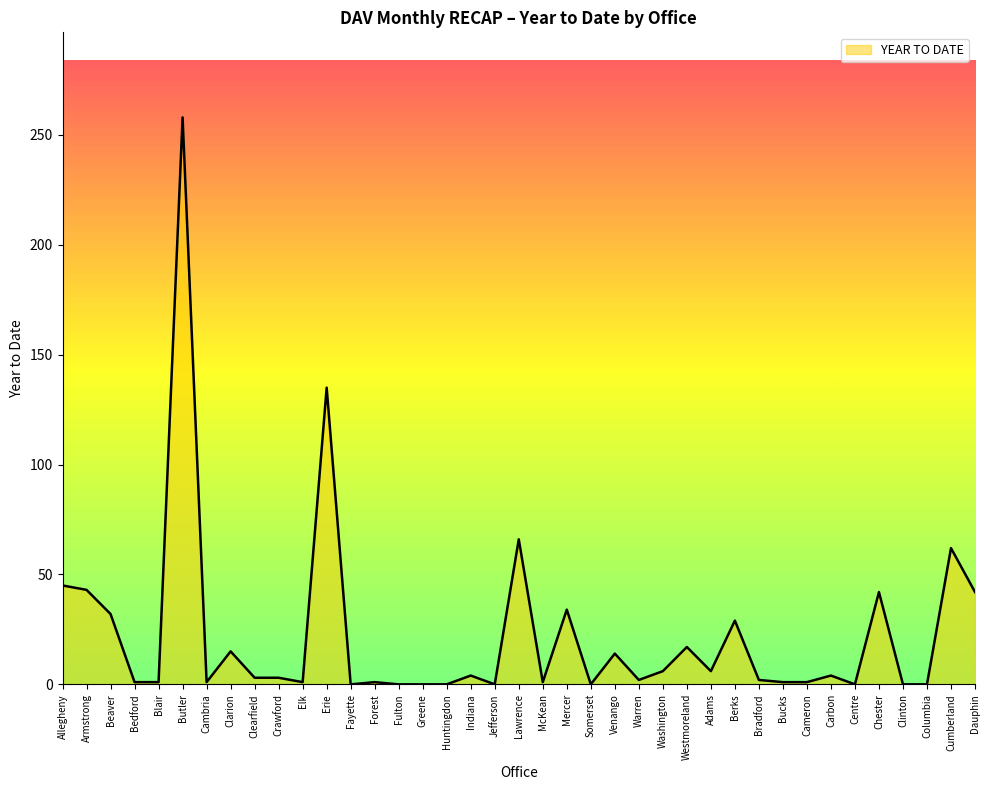

The value at Adams is 6. True or false?

True